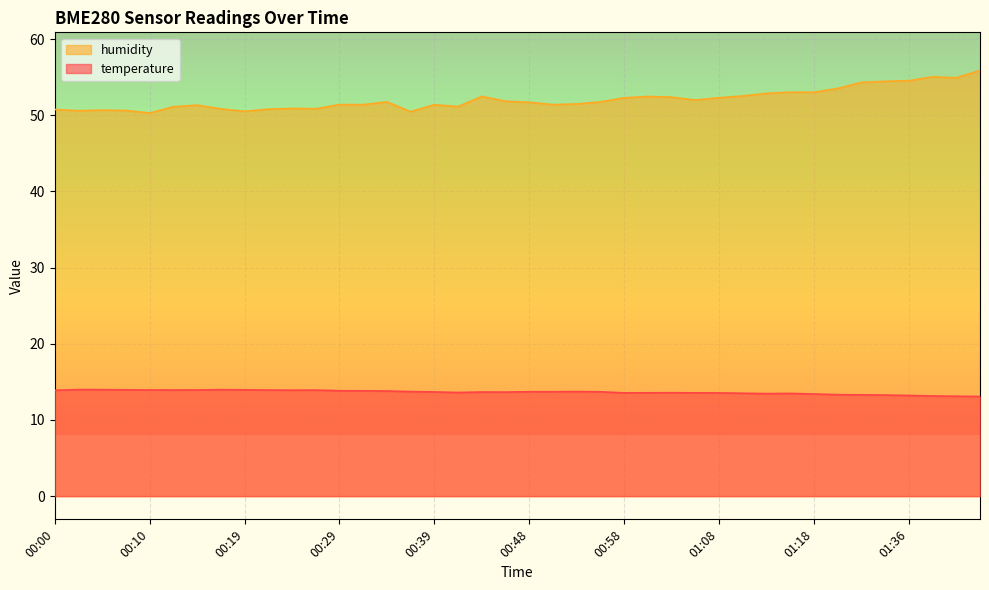

True or false: temperature has a value of 13.7 at 00:48.

True